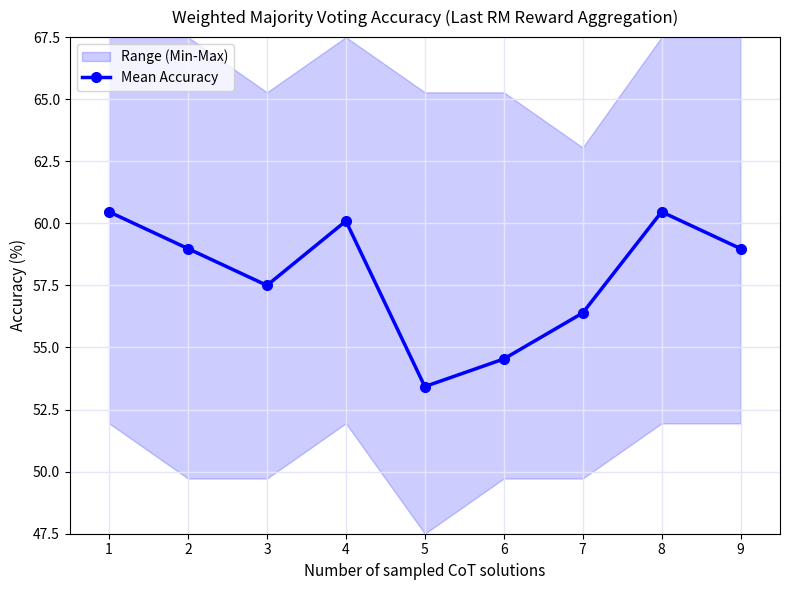

The chart shows a value of 60.5 at 1. True or false?

True